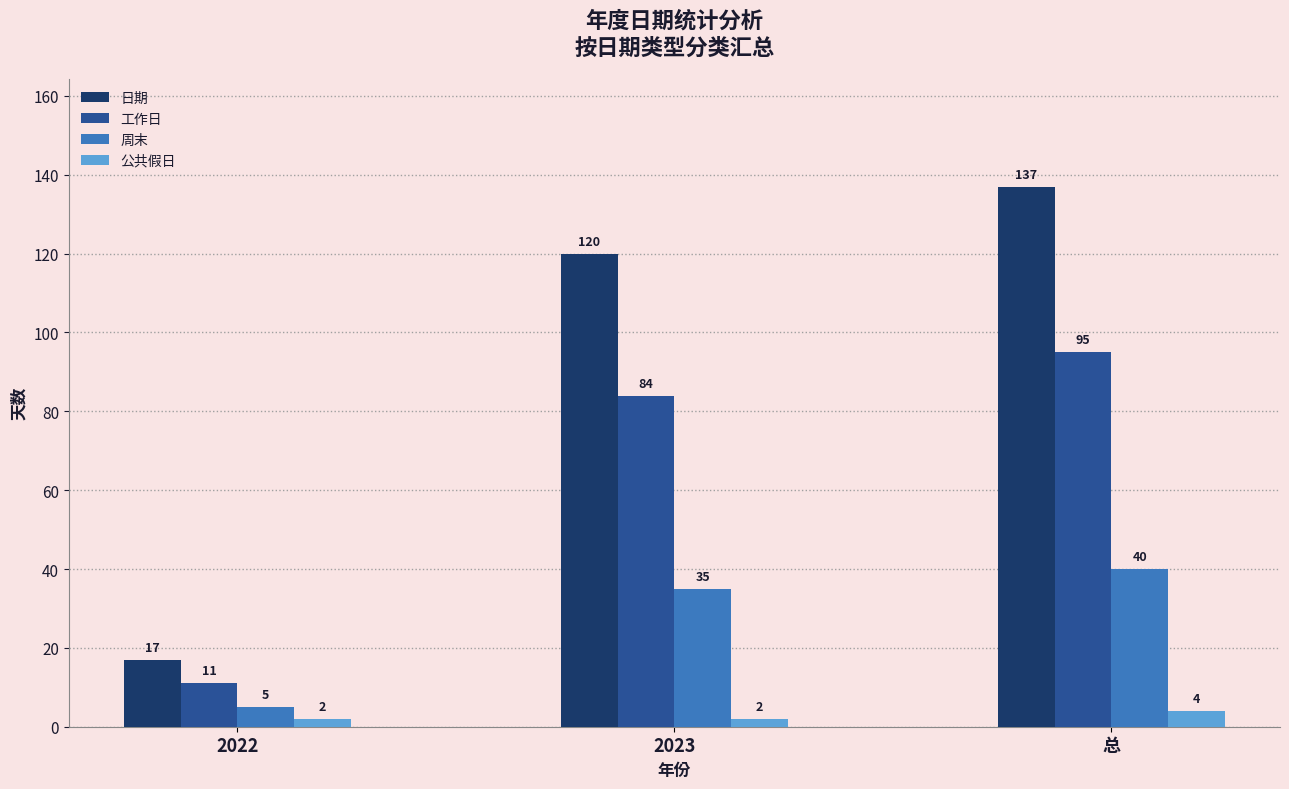

What is the sum of the 日期 values at 2022 and 总?

154